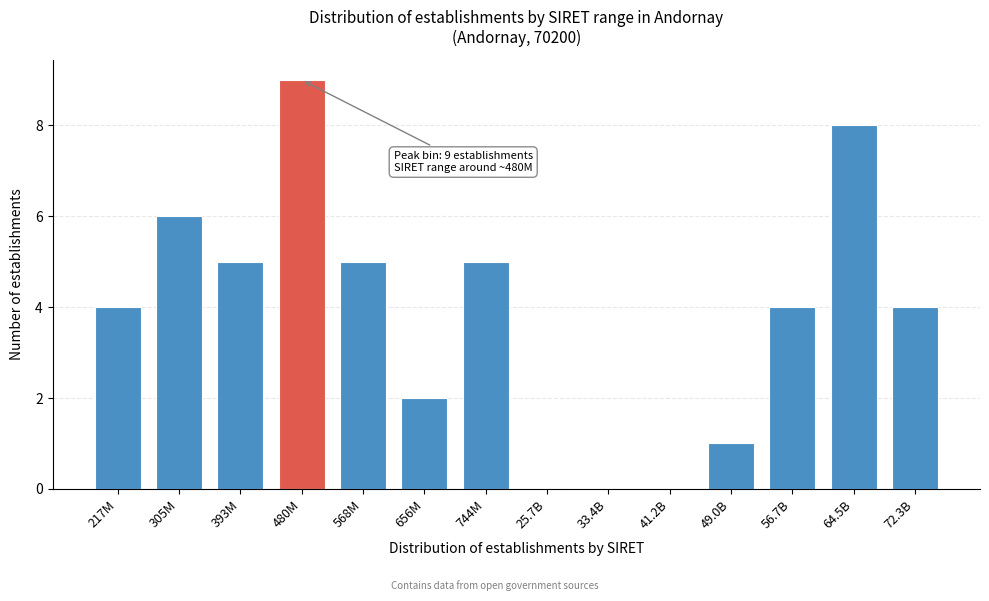

Reading left to right, extract all data points from this chart.

217M=4	305M=6	393M=5	480M=9	568M=5	656M=2	744M=5	25.7B=0	33.4B=0	41.2B=0	49.0B=1	56.7B=4	64.5B=8	72.3B=4